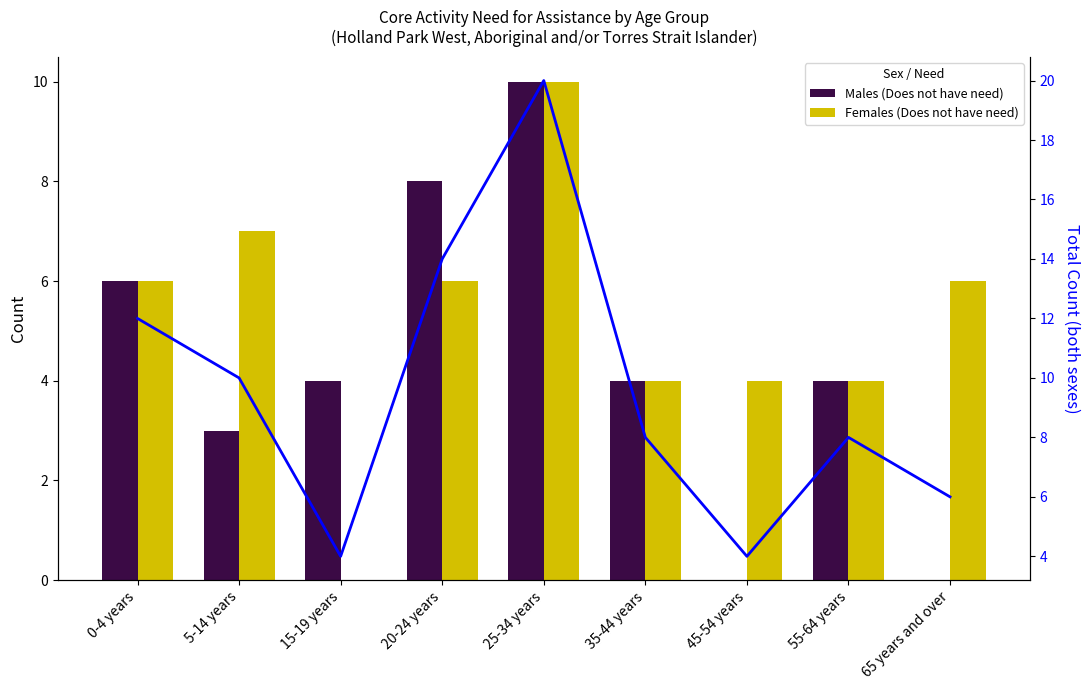

Is it true that Males (Does not have need) equals 3 at 45-54 years?

False